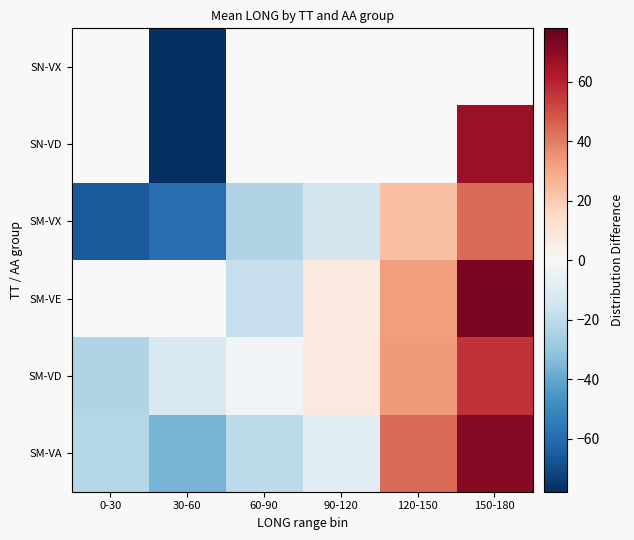

At how many categories does at least one series exceed 46?

1